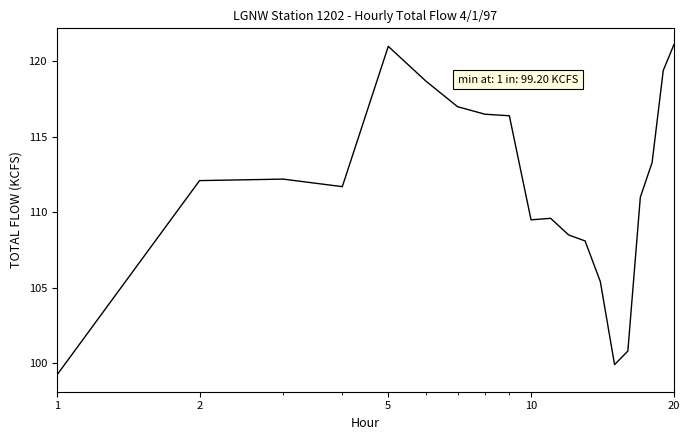

What is the sum of all values?

2231.4